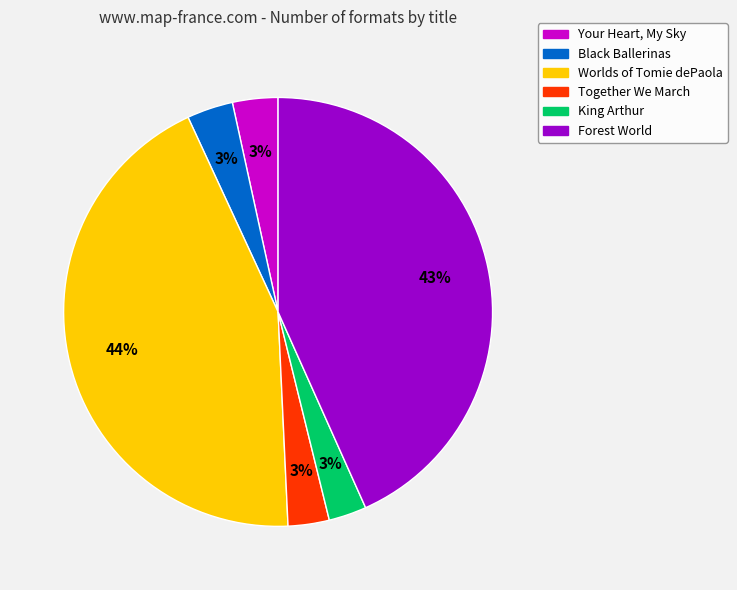

To the nearest percent, what is the difference between the largest and smallest slice percentages?

41%